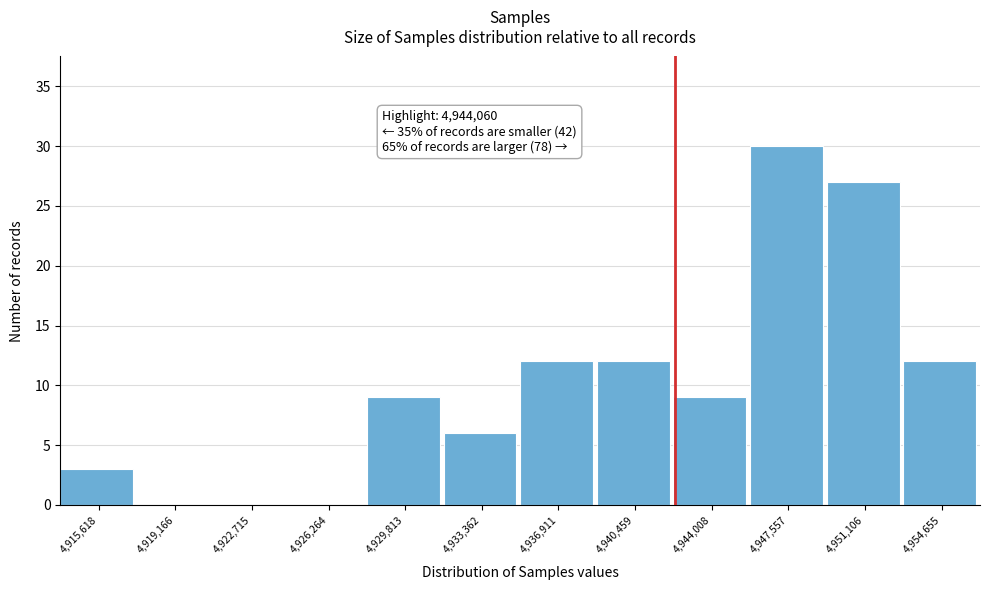

Reading right to left, list all the values displayed in this chart.

4,954,655=12	4,951,106=27	4,947,557=30	4,944,008=9	4,940,459=12	4,936,911=12	4,933,362=6	4,929,813=9	4,926,264=0	4,922,715=0	4,919,166=0	4,915,618=3